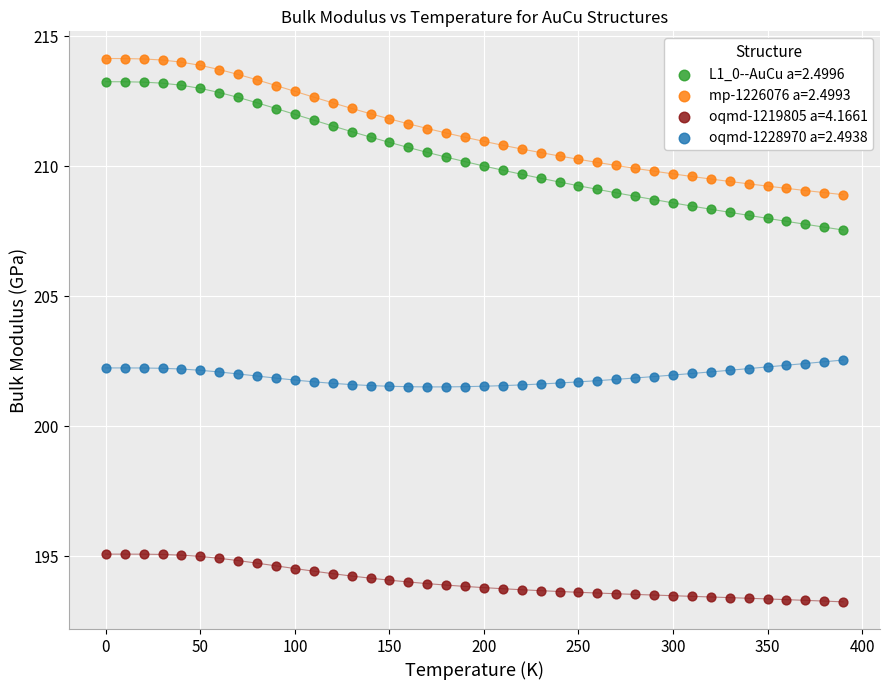

Which series has the largest Y range (max minus min)?

L1_0--AuCu a=2.4996